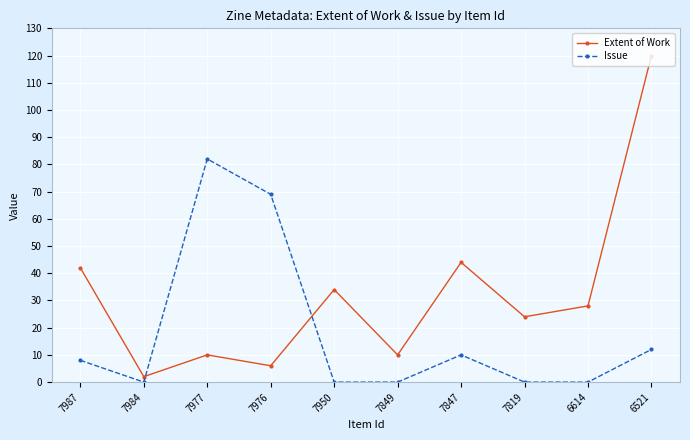

What are all the series names shown in the legend?

Extent of Work, Issue